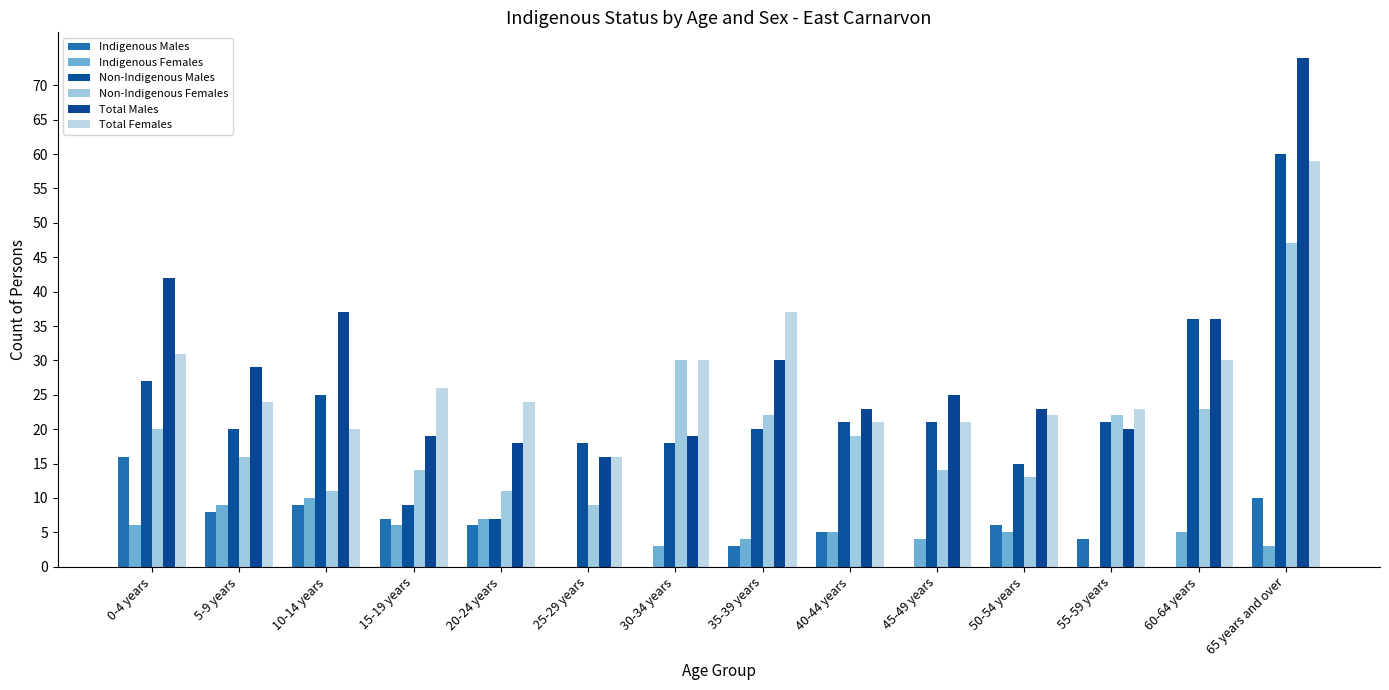

What is the total value across all series at 60-64 years?

130